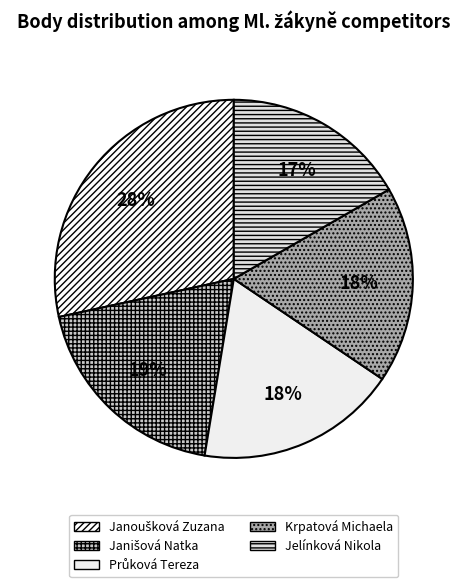

To the nearest percent, what percentage of the pie is Krpatová Michaela?

18%